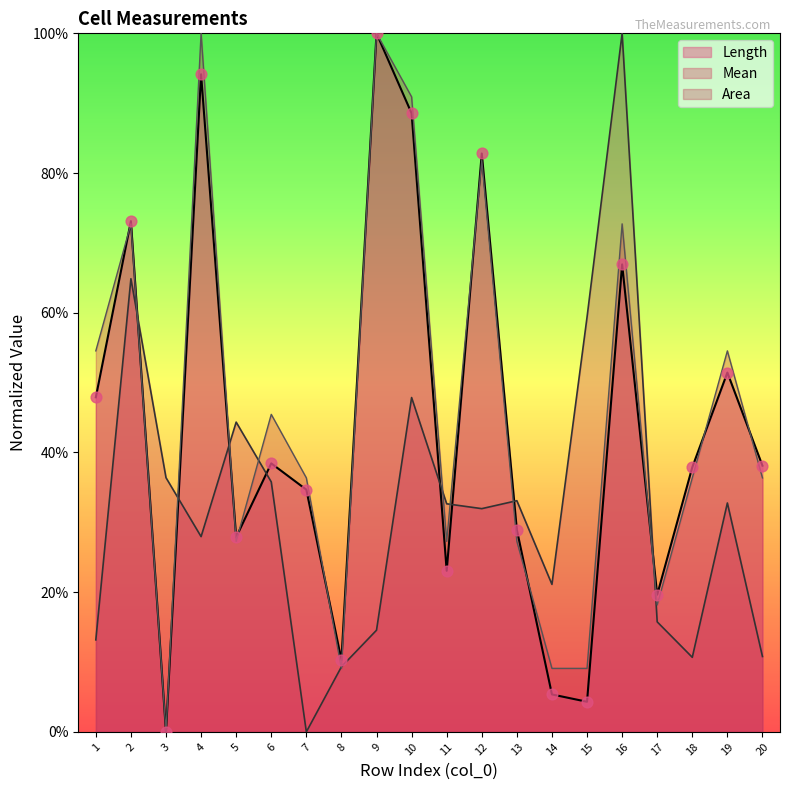

At which category is the sum across all series the highest?

16